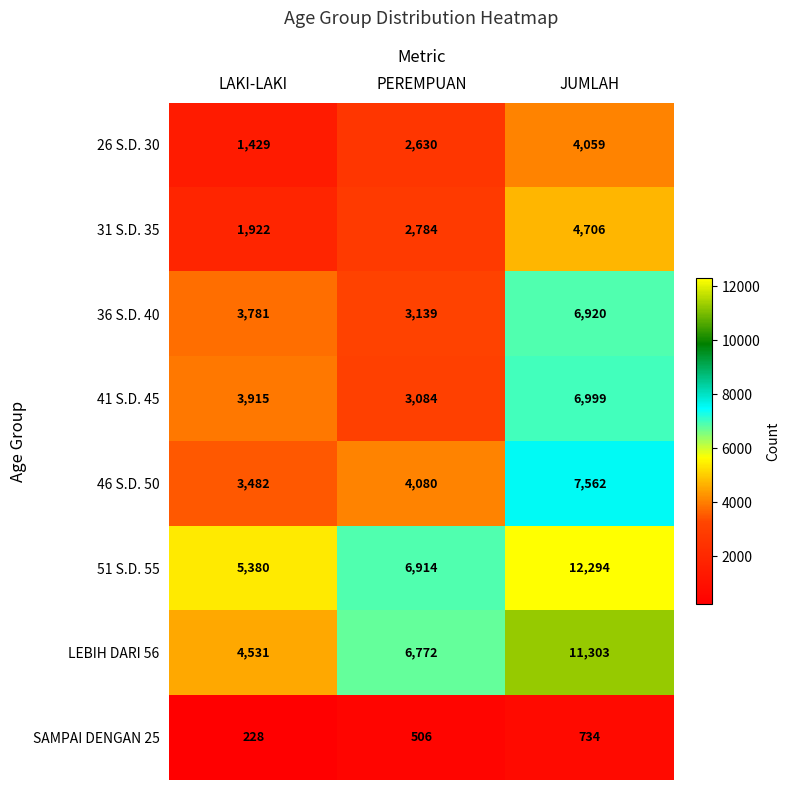

Reading left to right, extract all data points from this chart.

26 S.D. 30: 1429	2630	4059
31 S.D. 35: 1922	2784	4706
36 S.D. 40: 3781	3139	6920
41 S.D. 45: 3915	3084	6999
46 S.D. 50: 3482	4080	7562
51 S.D. 55: 5380	6914	12294
LEBIH DARI 56: 4531	6772	11303
SAMPAI DENGAN 25: 228	506	734